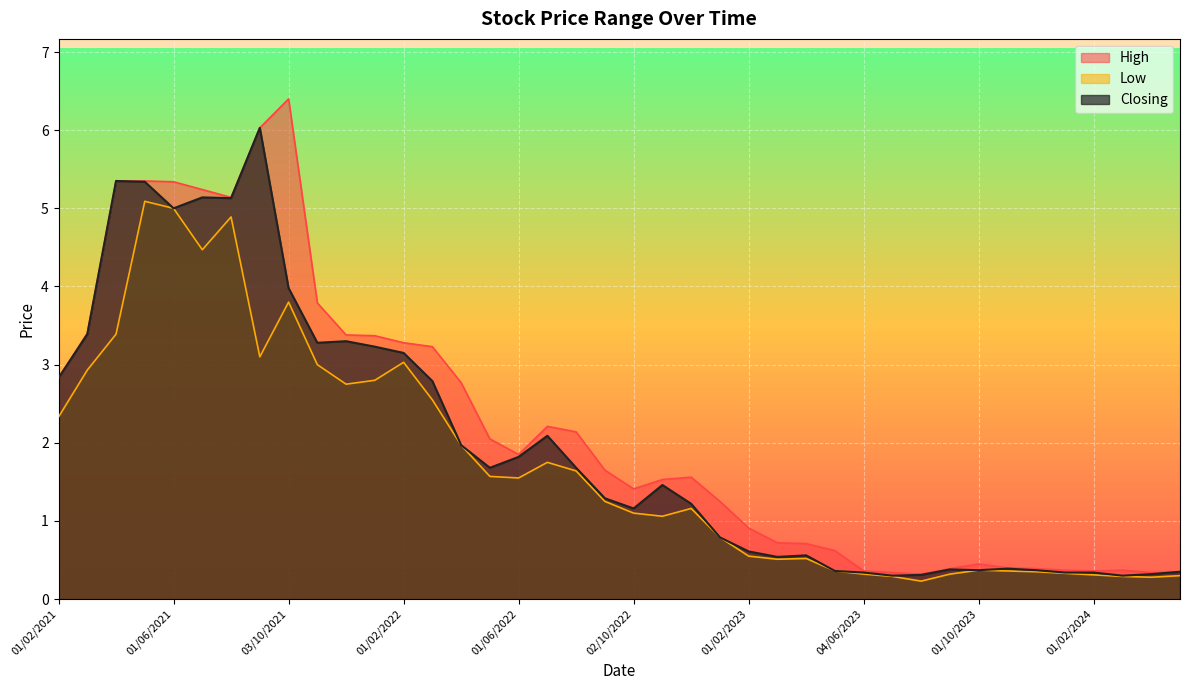

Which series has the largest range (max minus min)?

High